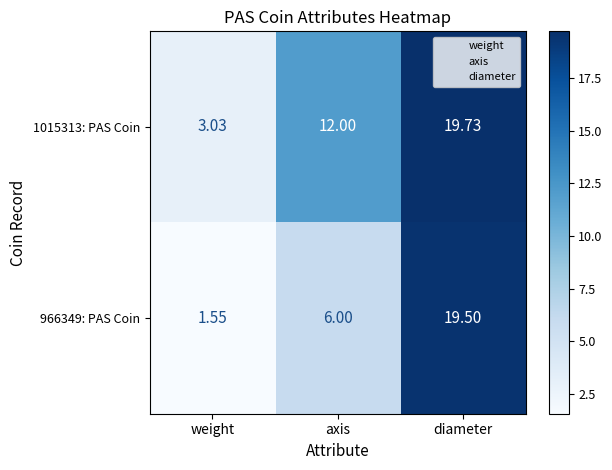

List the labels in order of 1015313: PAS Coin value, largest first.

diameter, axis, weight